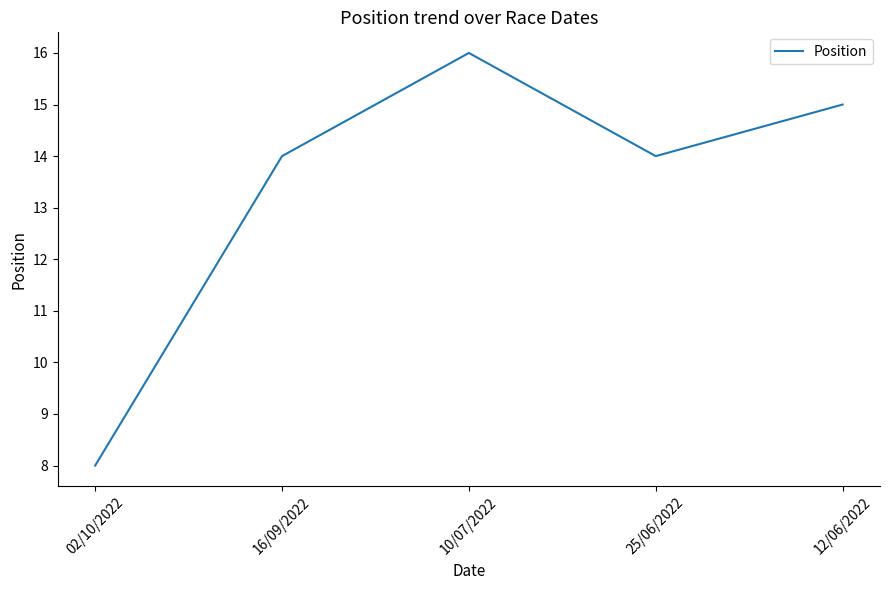

True or false: there are more than 1 points higher than both neighbors.

False